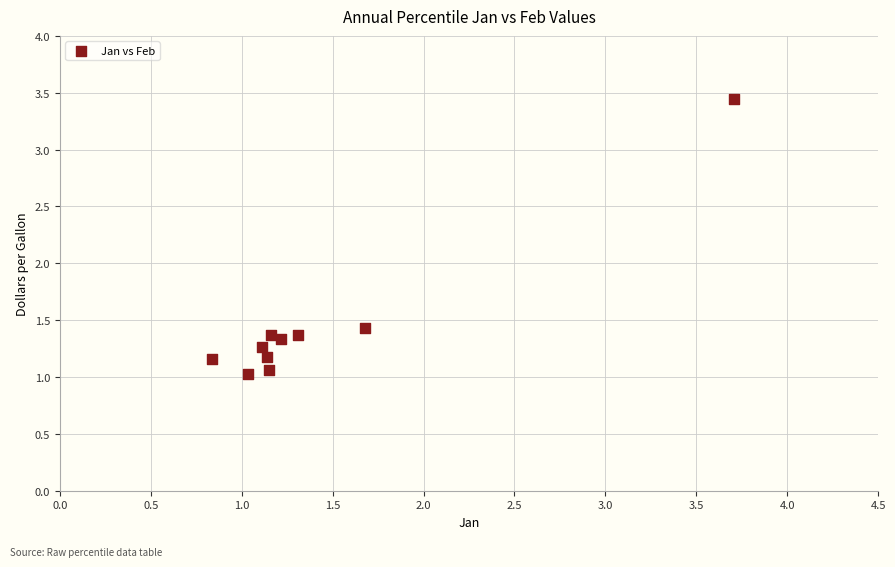

What is the range of Y values (max minus min)?

2.4